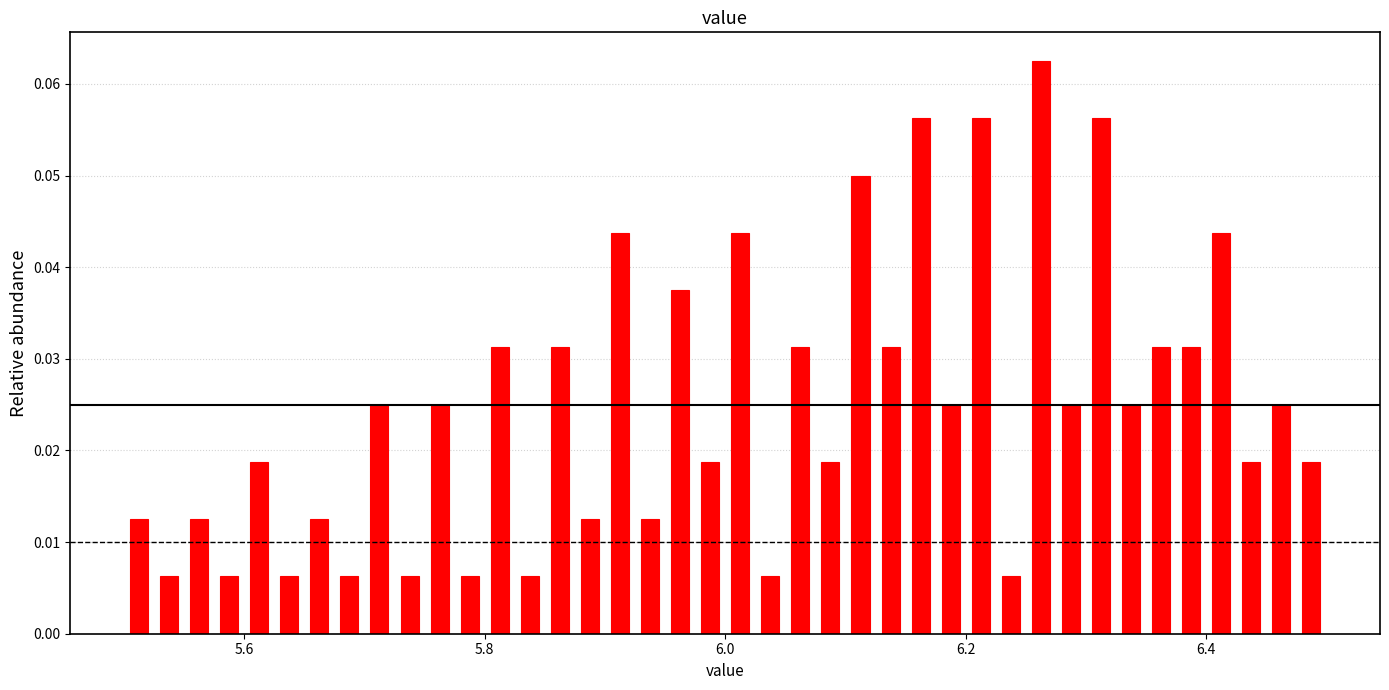

Read against the x-axis, roughly where is the centre of the tallest bar?

6.26